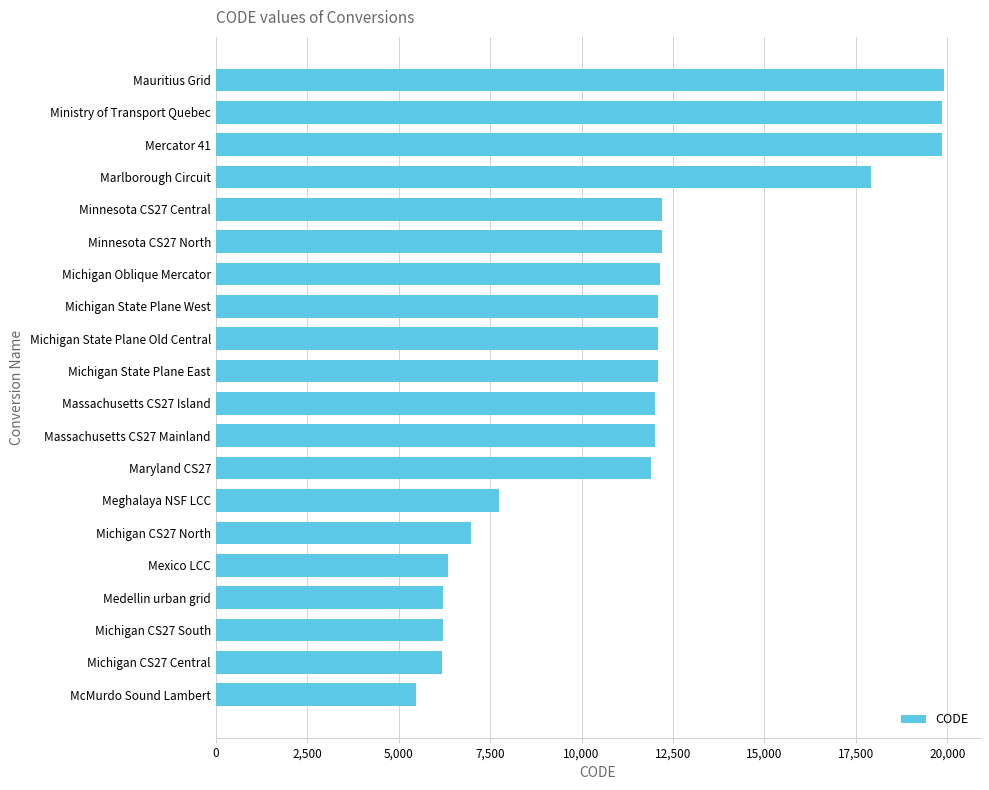

What is the difference between the maximum and minimum values?

14424